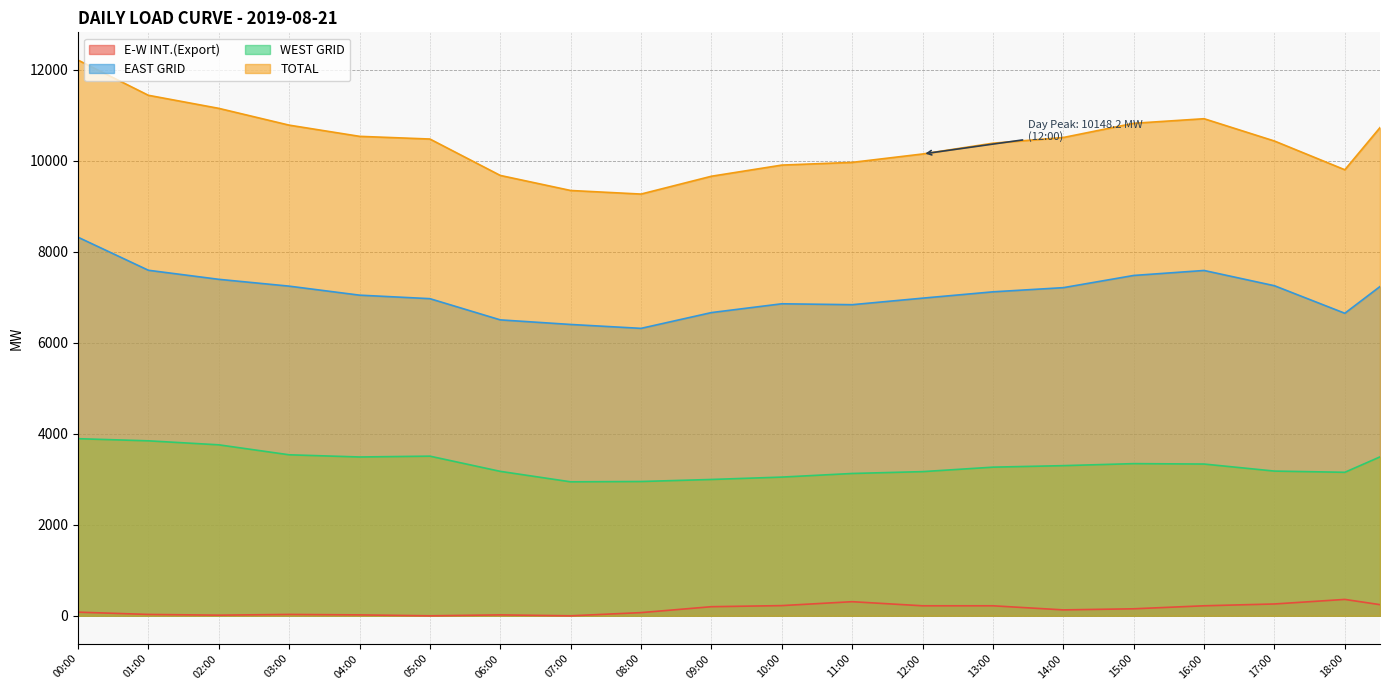

True or false: EAST GRID has a value of 7478.9 at 15:00.

True